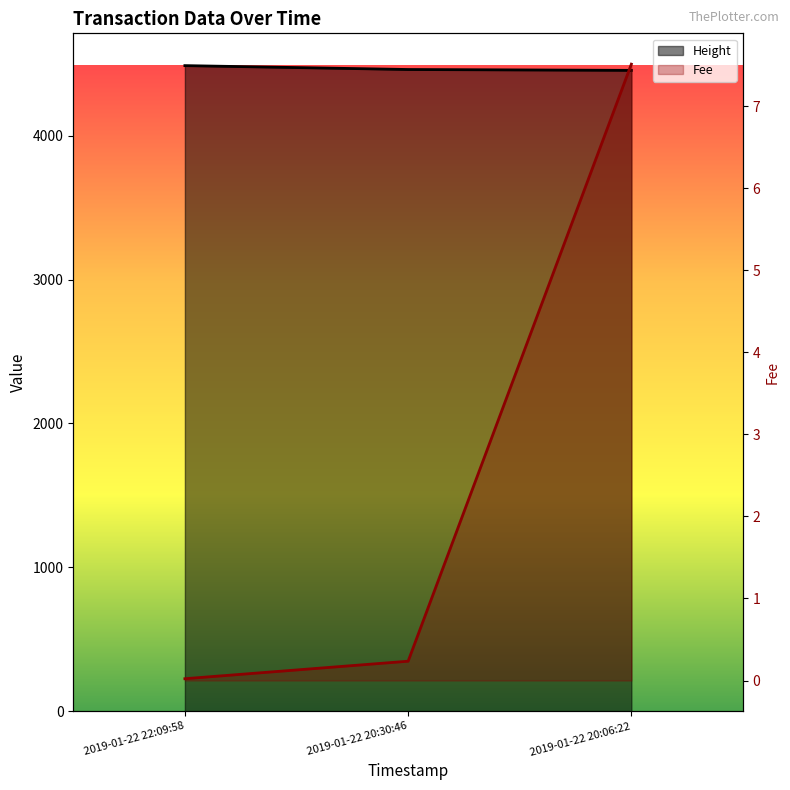

Which category has the highest value in the Fee series?

2019-01-22 20:06:22